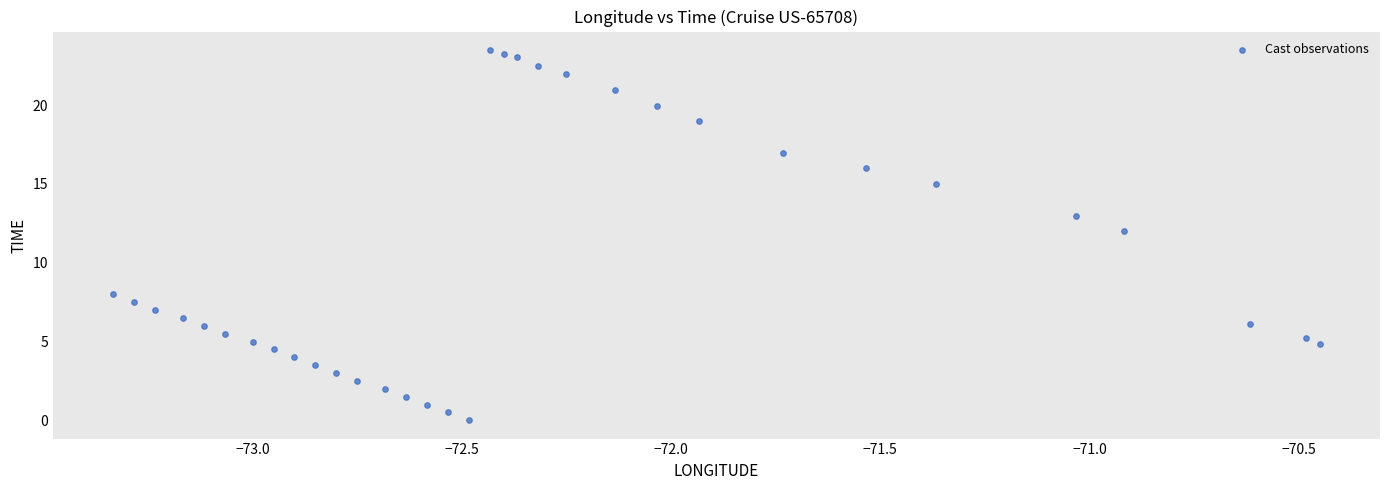

What Y value in the scatter plot is closest to 11?

12.0